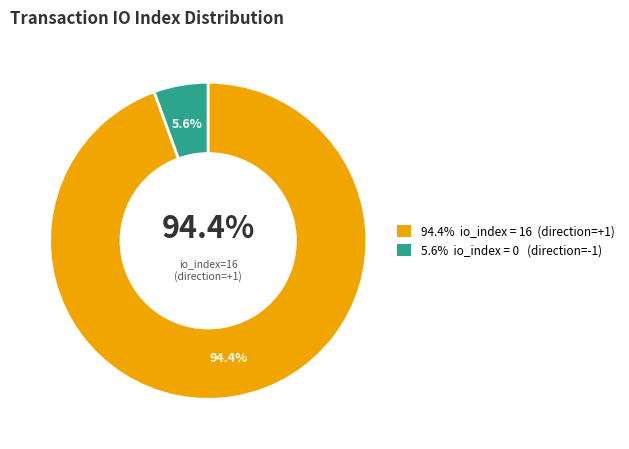

To the nearest percent, what is the combined percentage of tx_hash_1 and tx_hash_0?

100%